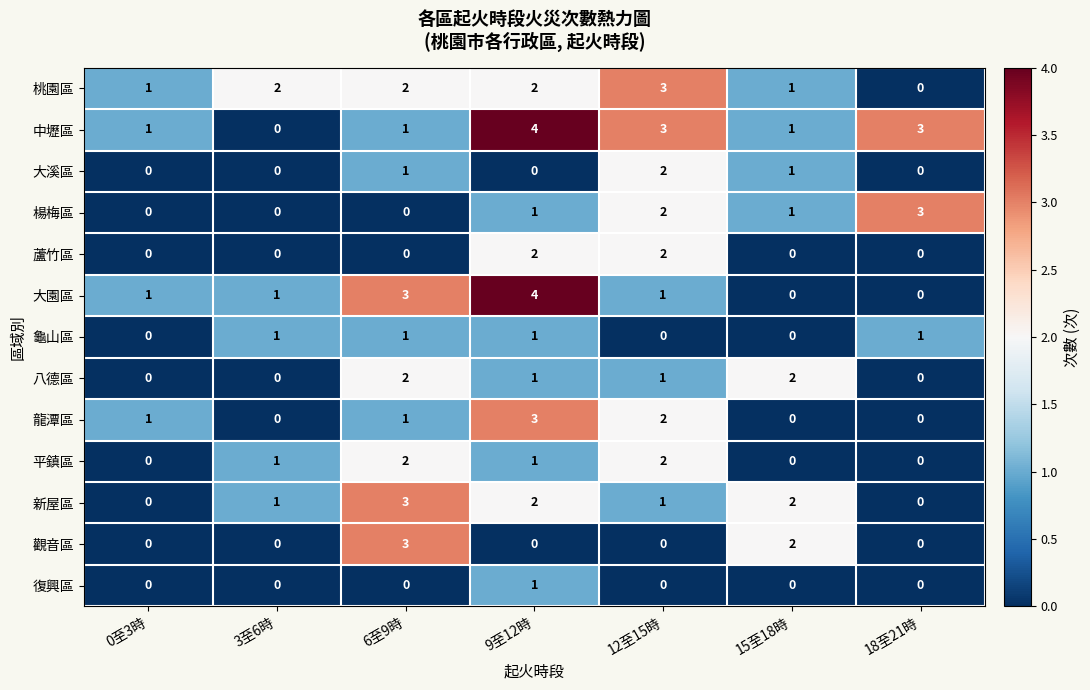

Is it true that 龜山區 equals 2 at 9至12時?

False